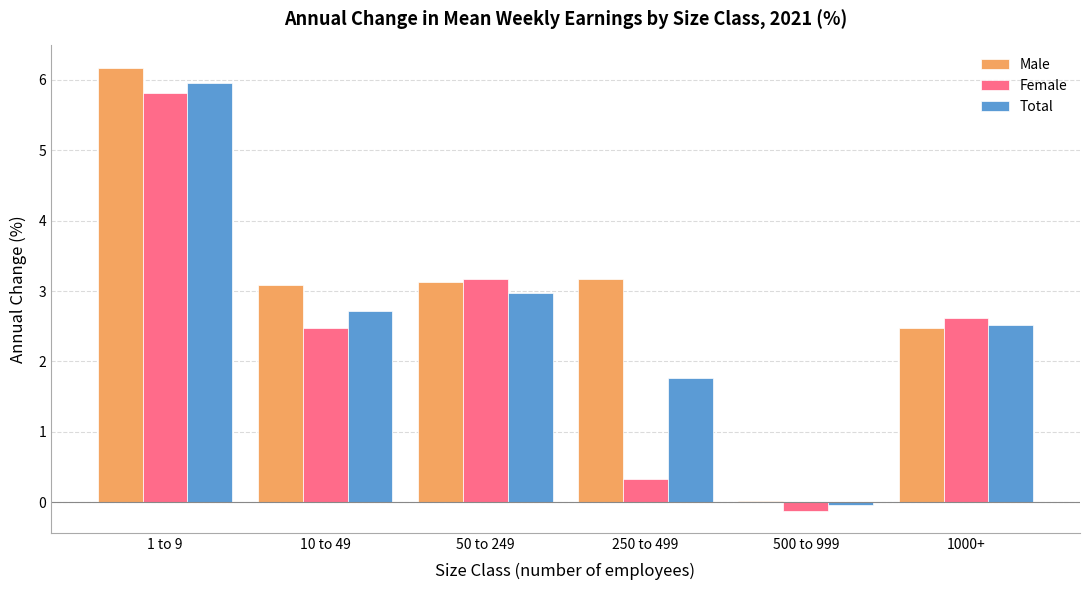

How many positive values does the Female series have?

5